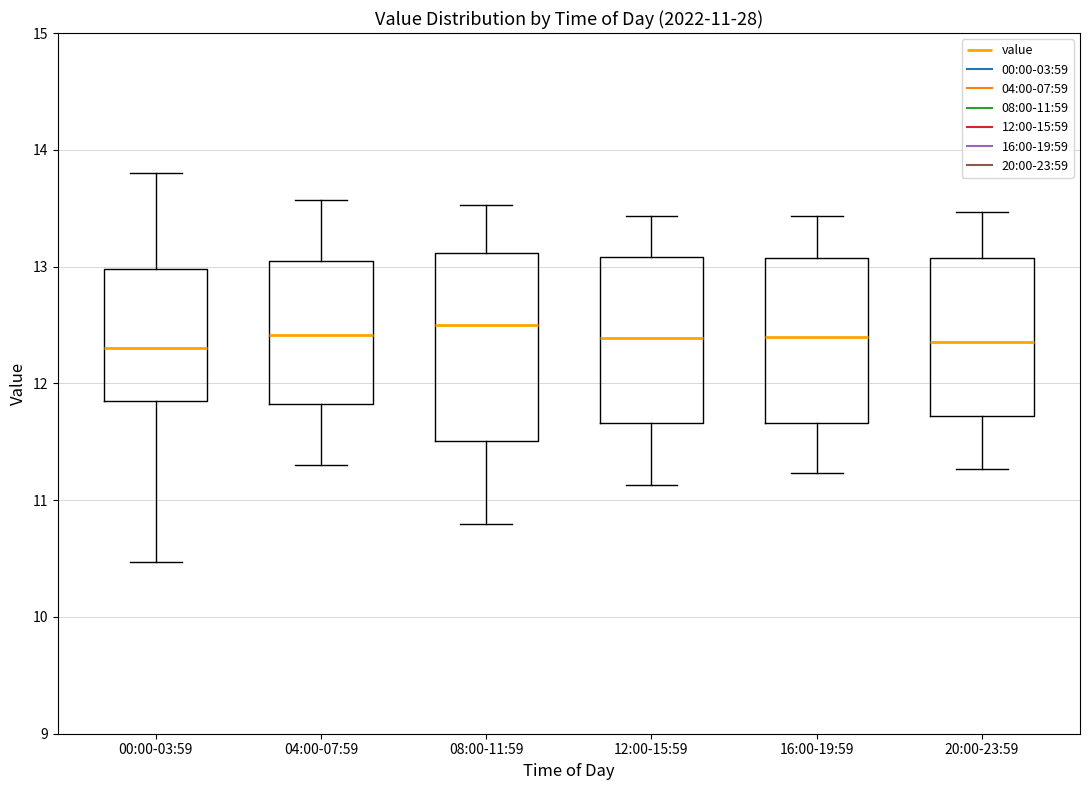

Comparing the boxes themselves (not the whiskers), which one is the tallest?

08:00-11:59